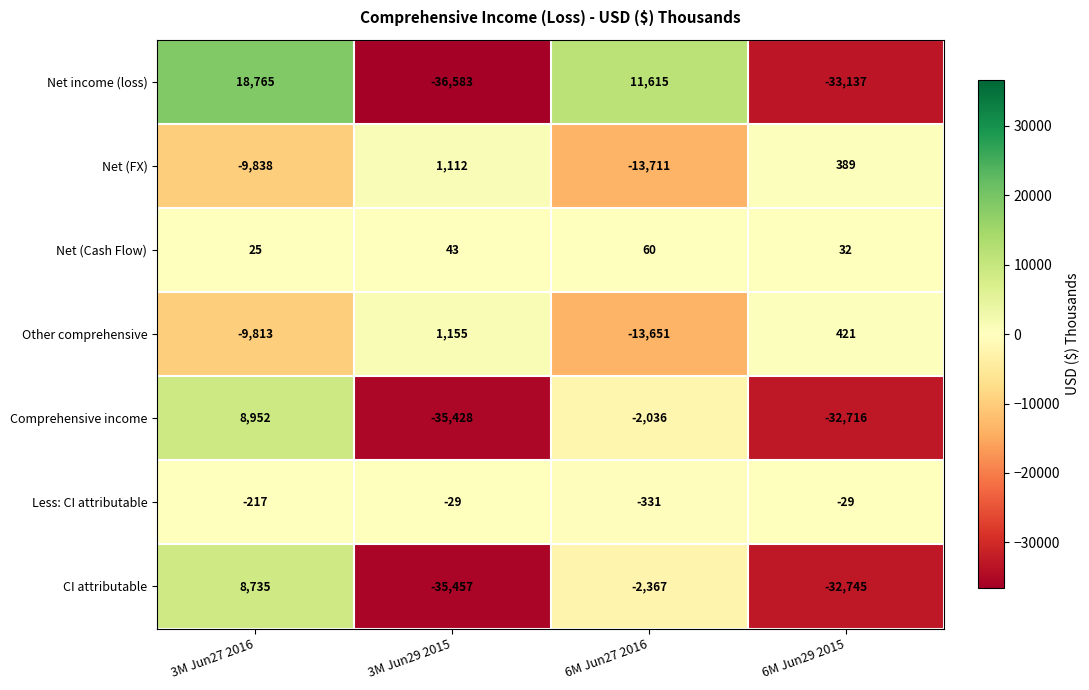

What is the average value of the Net (FX) series?

-5512